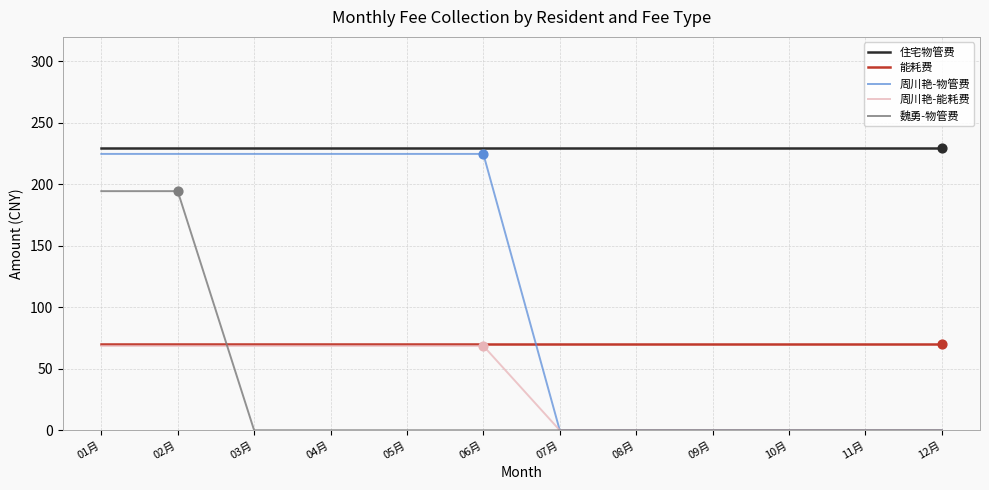

What is the total value across all series at 09月?

299.7